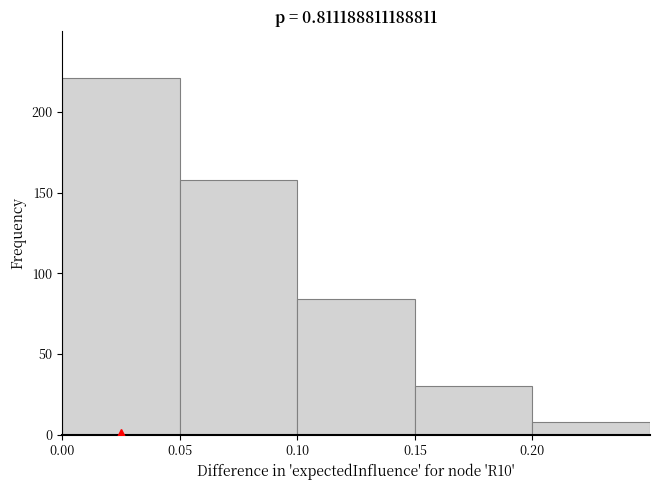

Reading left to right, transcribe this chart: for each bar, give the range it covers on the x-axis and its height. The values are not printed on the chart, so give them approximately, as read against the axis.

0.00 to 0.05: 220
0.05 to 0.10: 160
0.10 to 0.15: 85
0.15 to 0.20: 30
0.20 to 0.25: 10